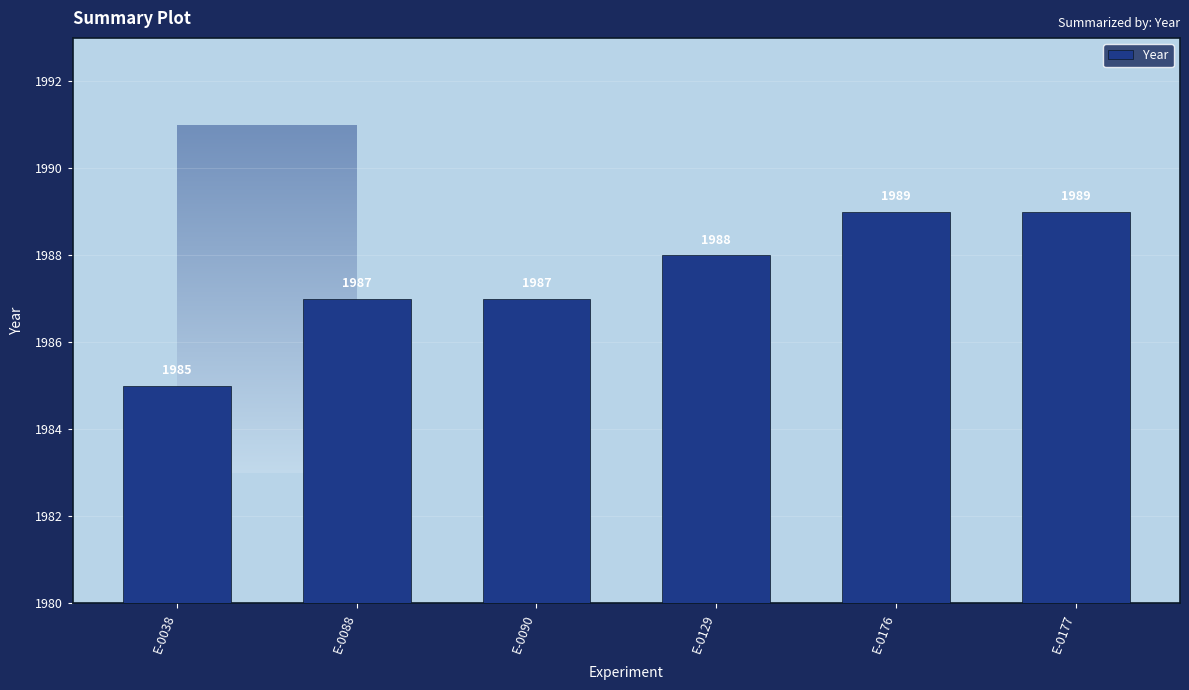

What is the difference between the maximum and minimum values?

4